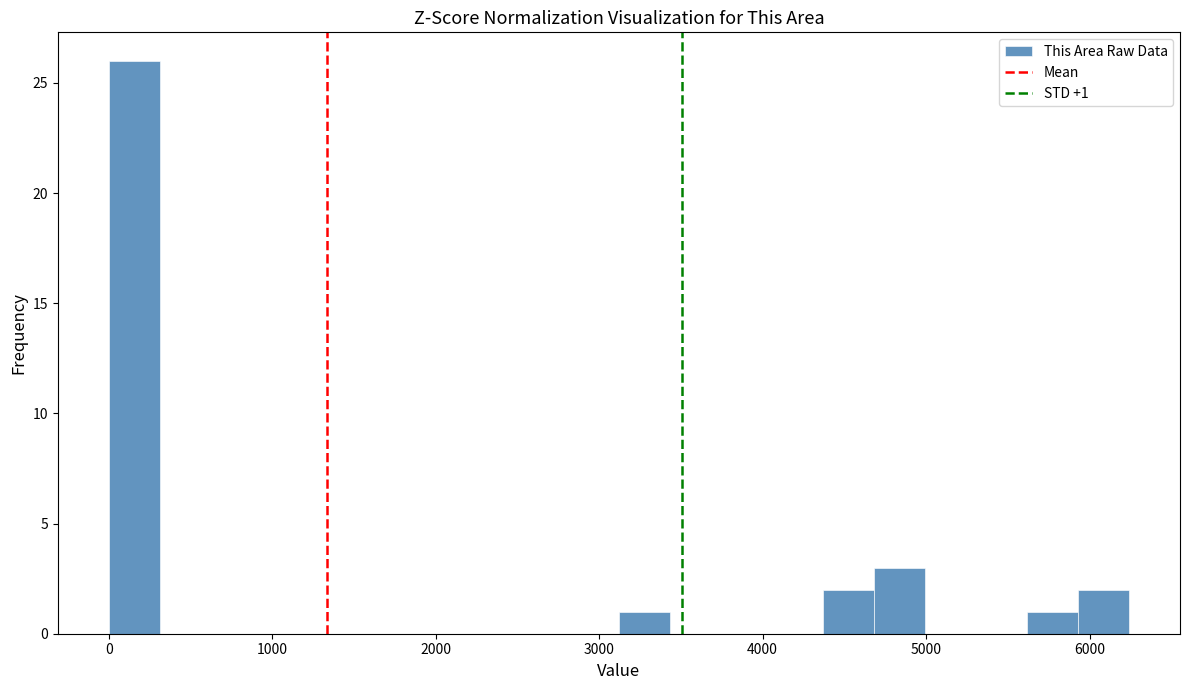

Read against the x-axis, roughly where is the centre of the tallest bar?

200